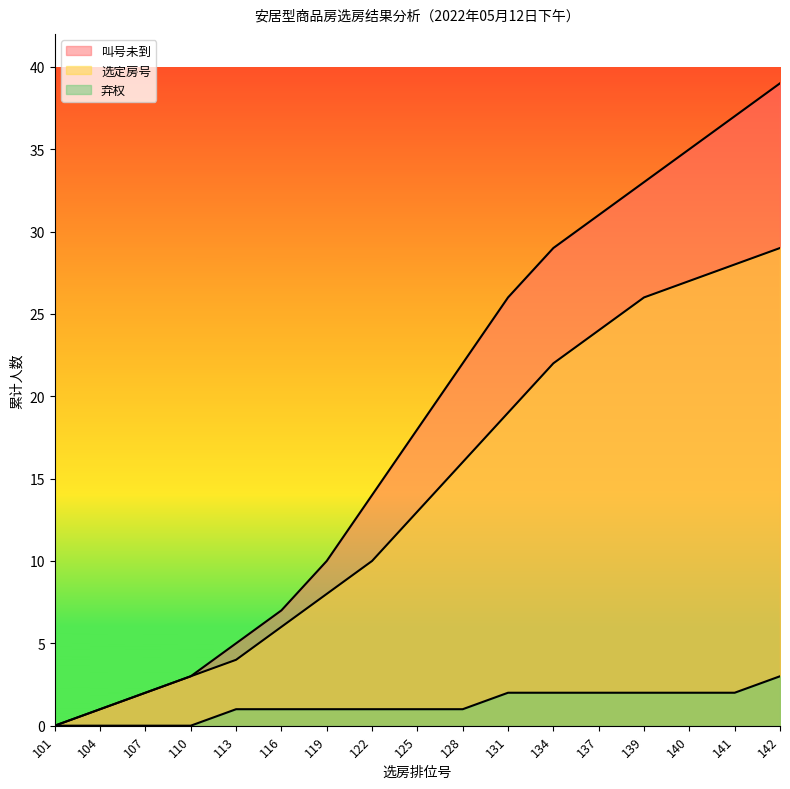

Which has a higher value, 122 or 137?

137